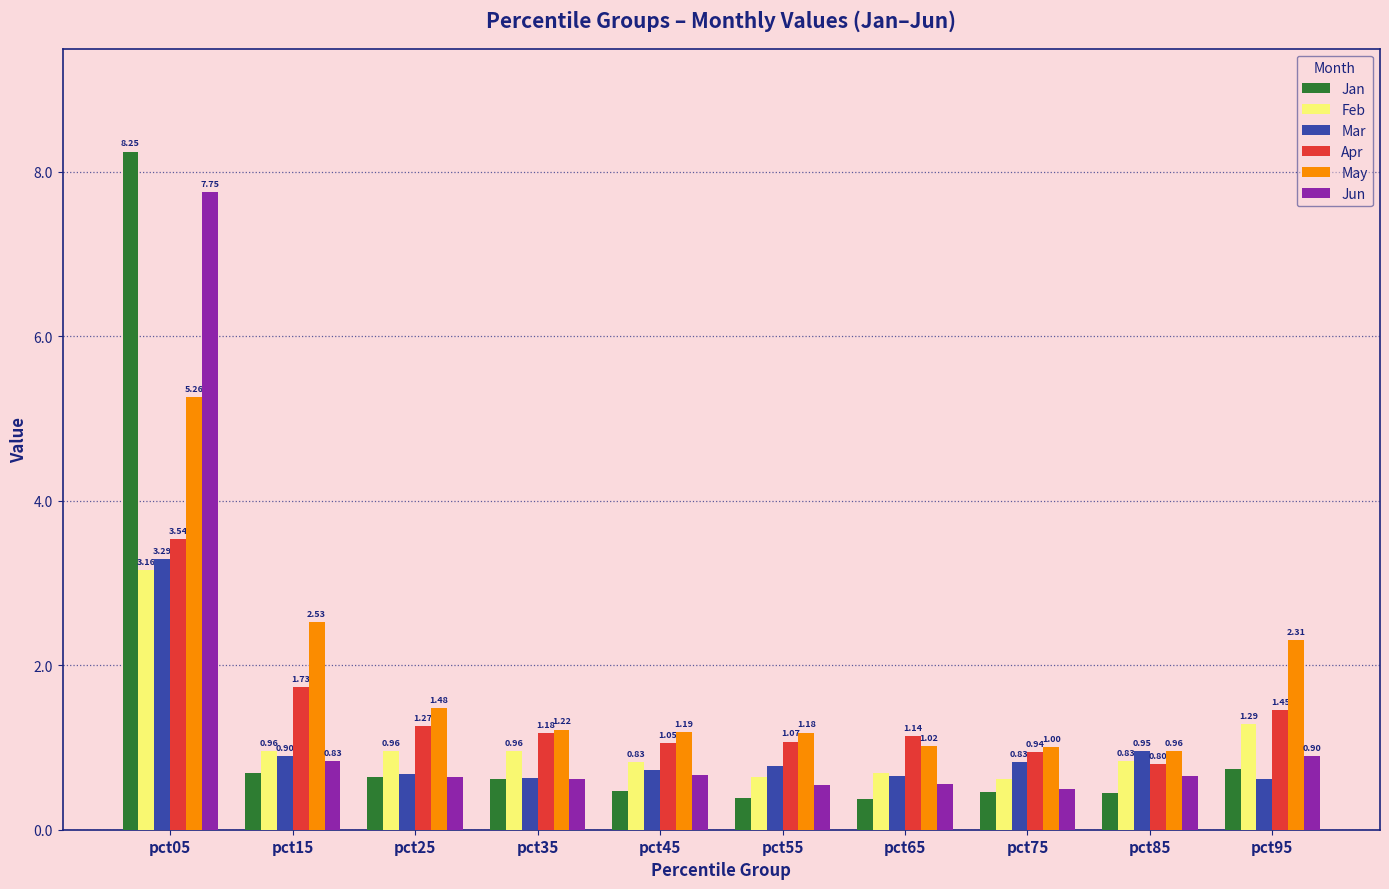

What is the total value across all series at pct25?

5.7